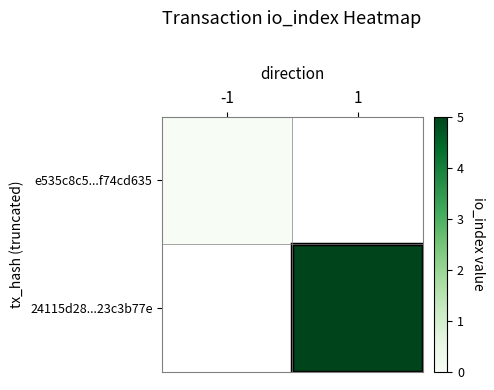

Between -1 and 1, which is larger?

1